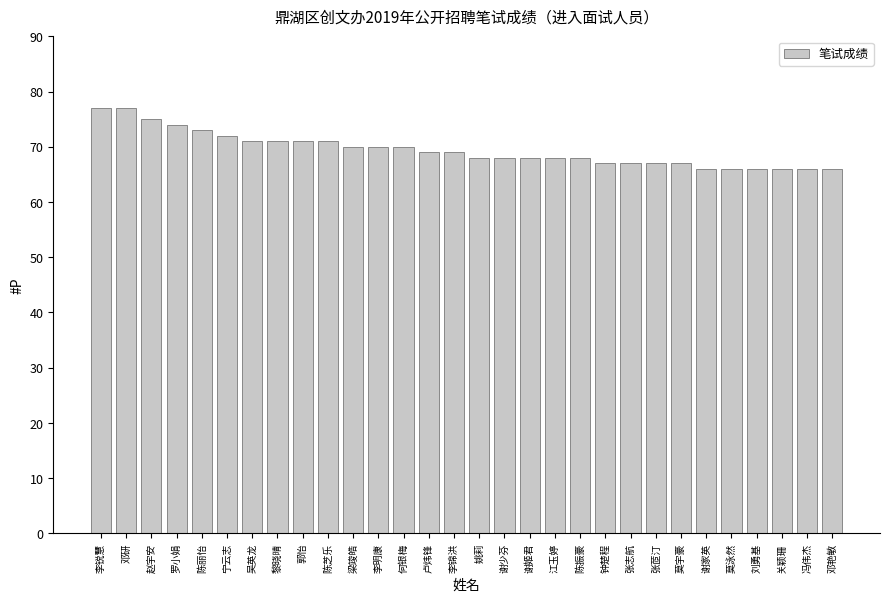

What value does the data have at 李明康, to the nearest 10?

70